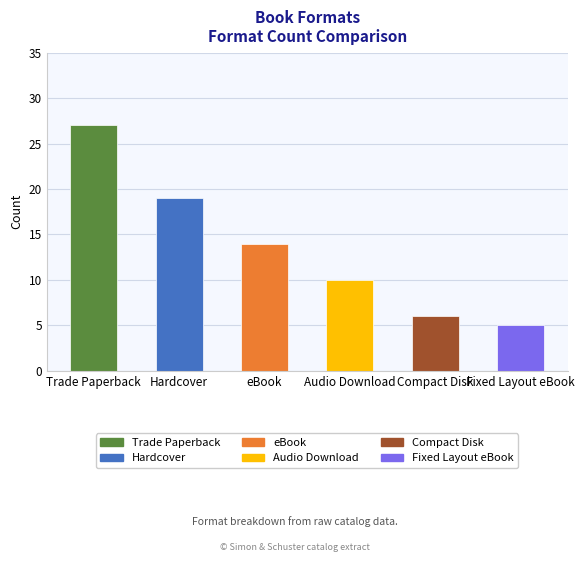

Rank the categories by value from highest to lowest.

Trade Paperback, Hardcover, eBook, Audio Download, Compact Disk, Fixed Layout eBook